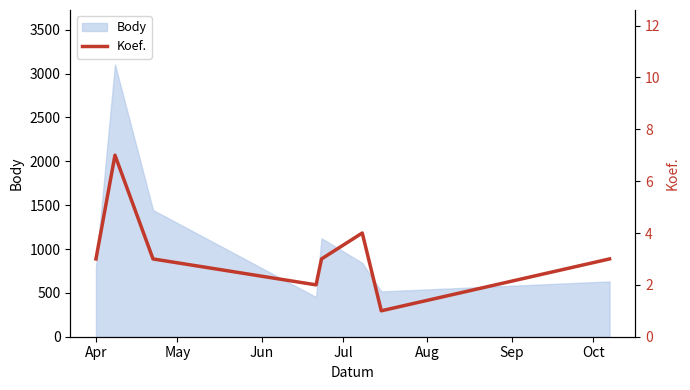

How many lines are shown in the chart?

1